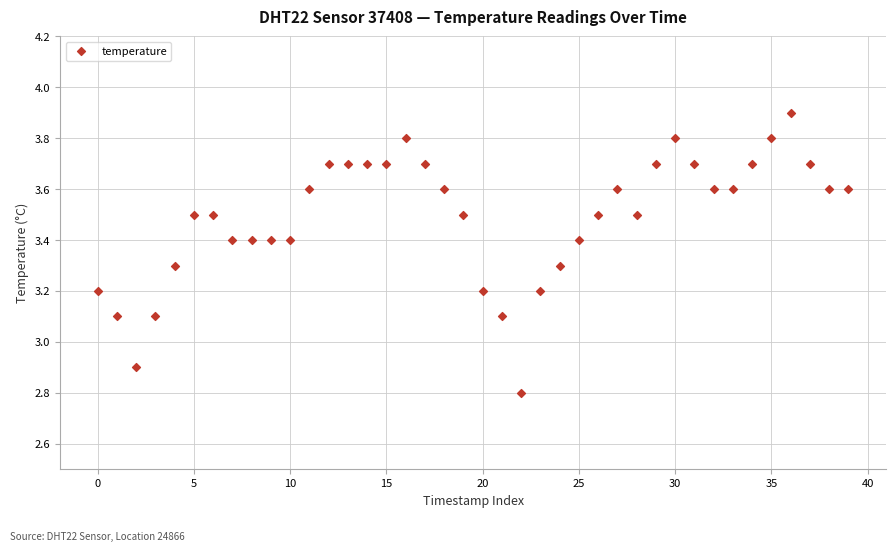

What is the range of Y values (max minus min)?

1.1